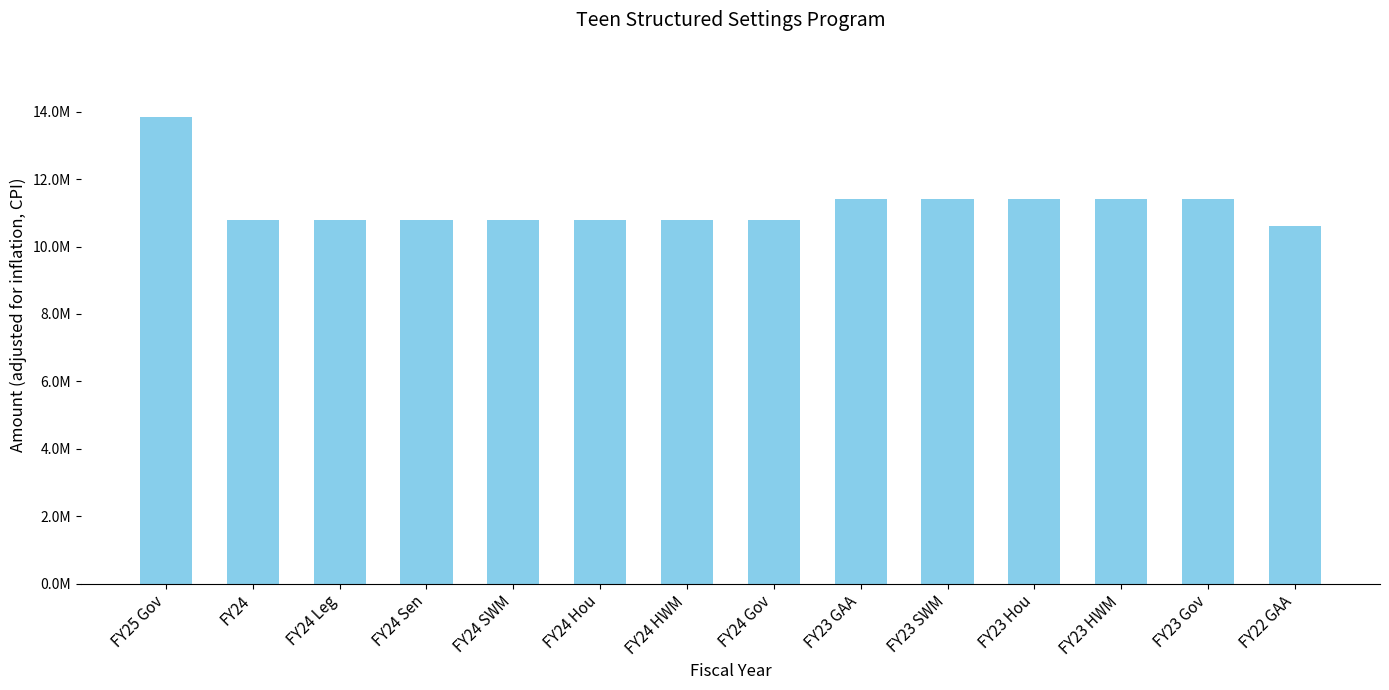

Does the chart contain any negative values?

No